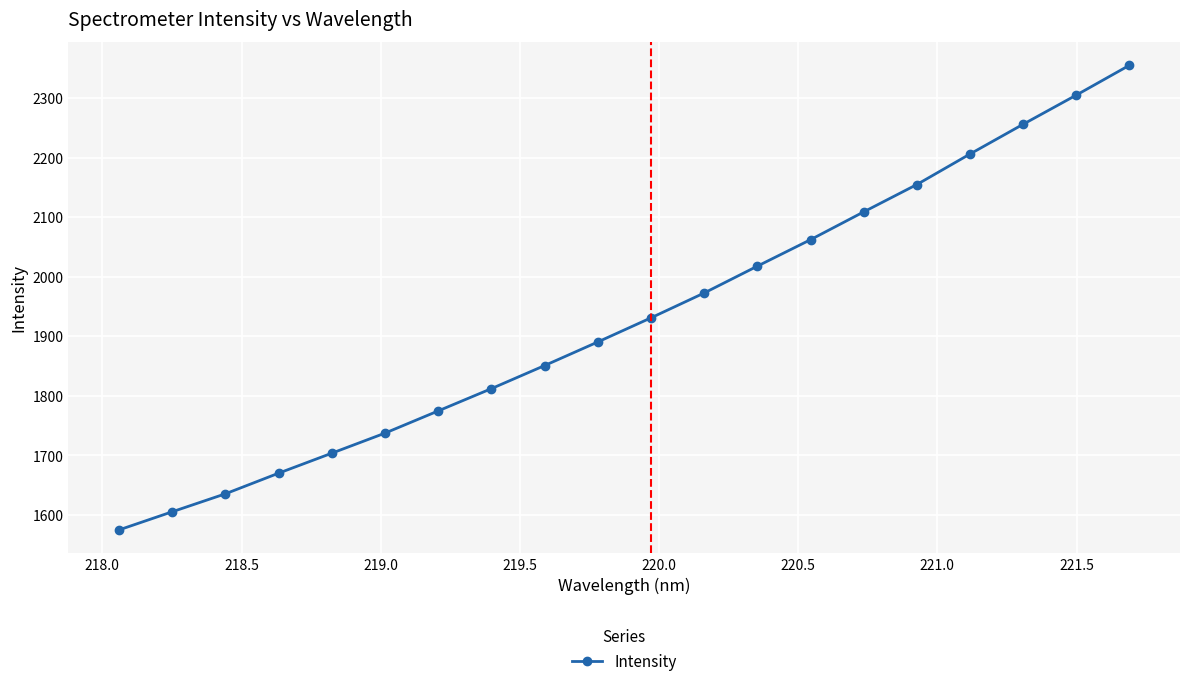

What is the average value?

1931.3